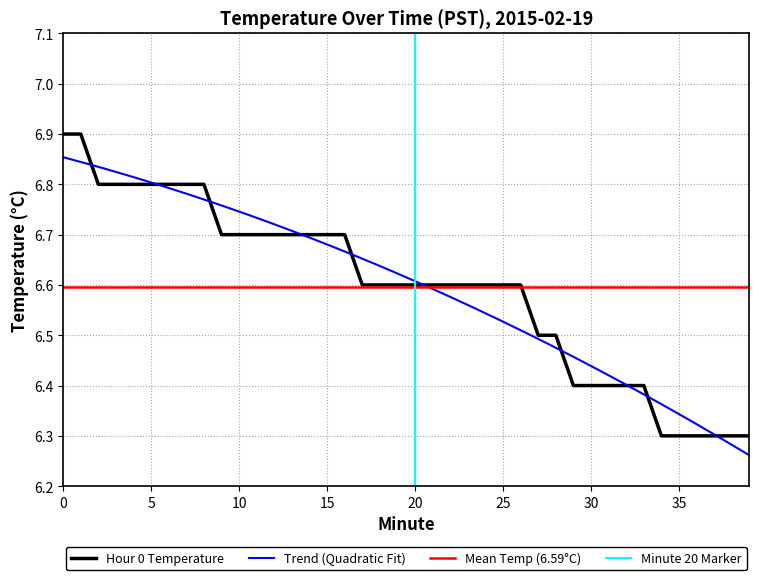

Rank the categories by value from lowest to highest.

34, 35, 36, 37, 38, 39, 29, 30, 31, 32, 33, 27, 28, 17, 18, 19, 20, 21, 22, 23, 24, 25, 26, 9, 10, 11, 12, 13, 14, 15, 16, 2, 3, 4, 5, 6, 7, 8, 0, 1